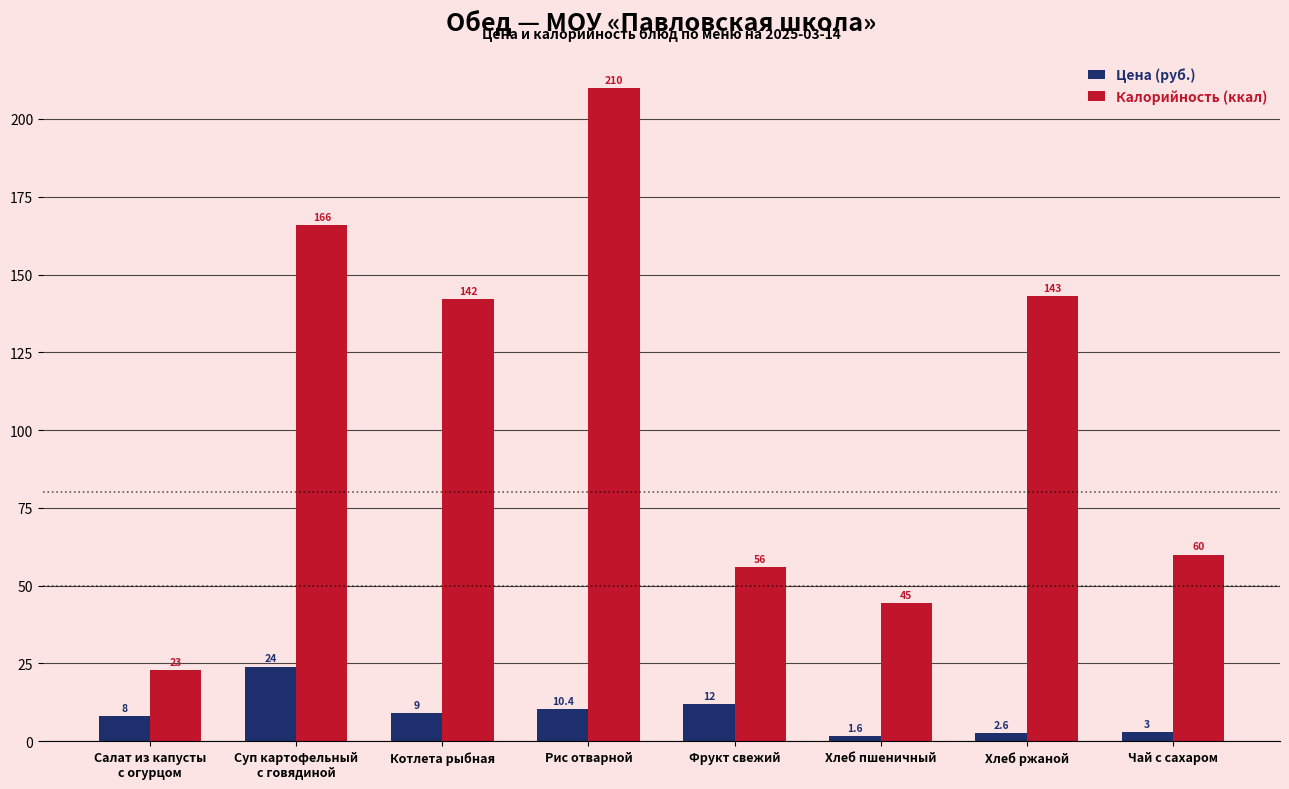

Between Фрукт свежий and Хлеб ржаной, which series saw the biggest shift?

Калорийность (ккал)